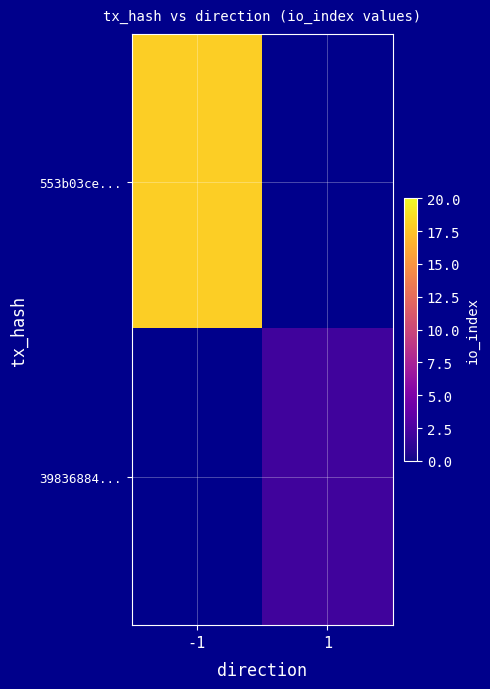

Rank the series at -1 from highest to lowest value.

553b03ce..., 39836884...